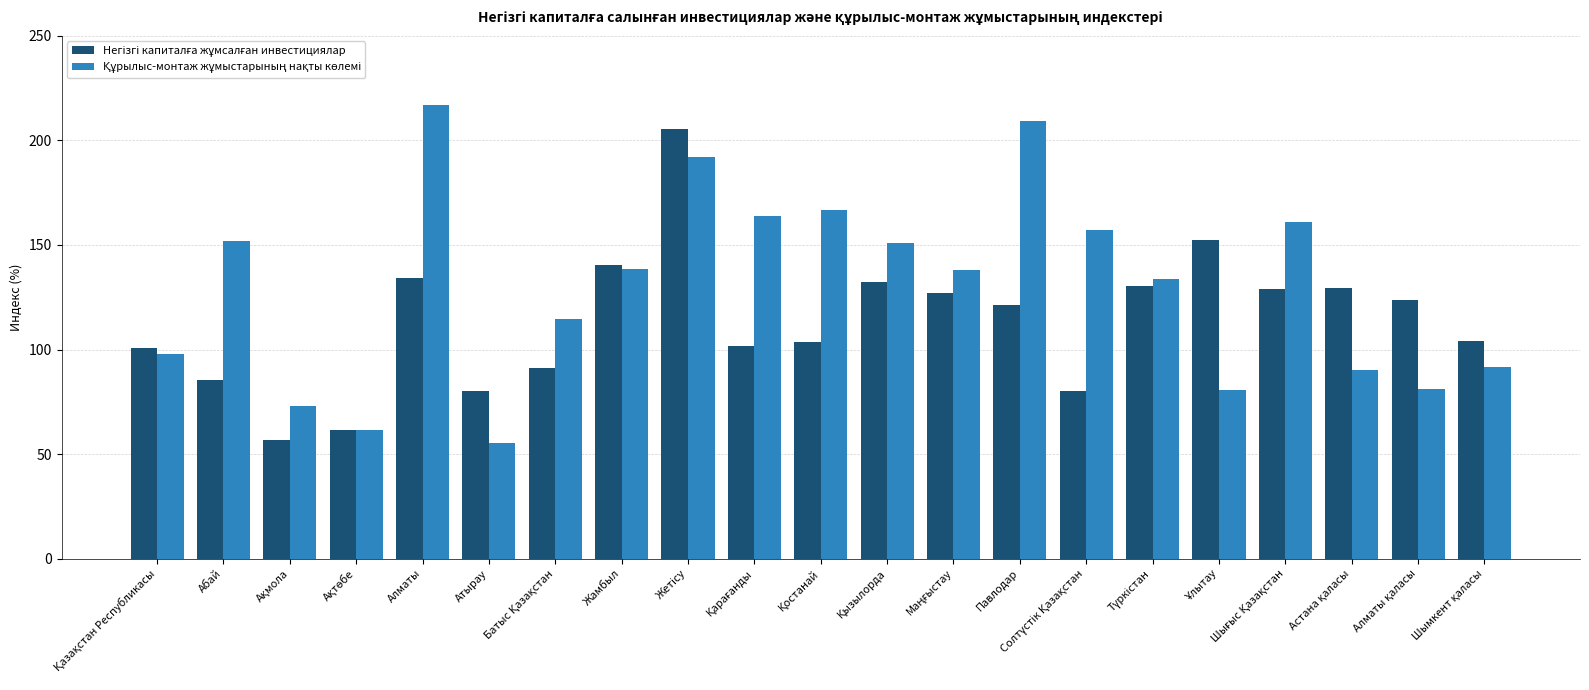

What is the maximum value shown in the chart?

217.1